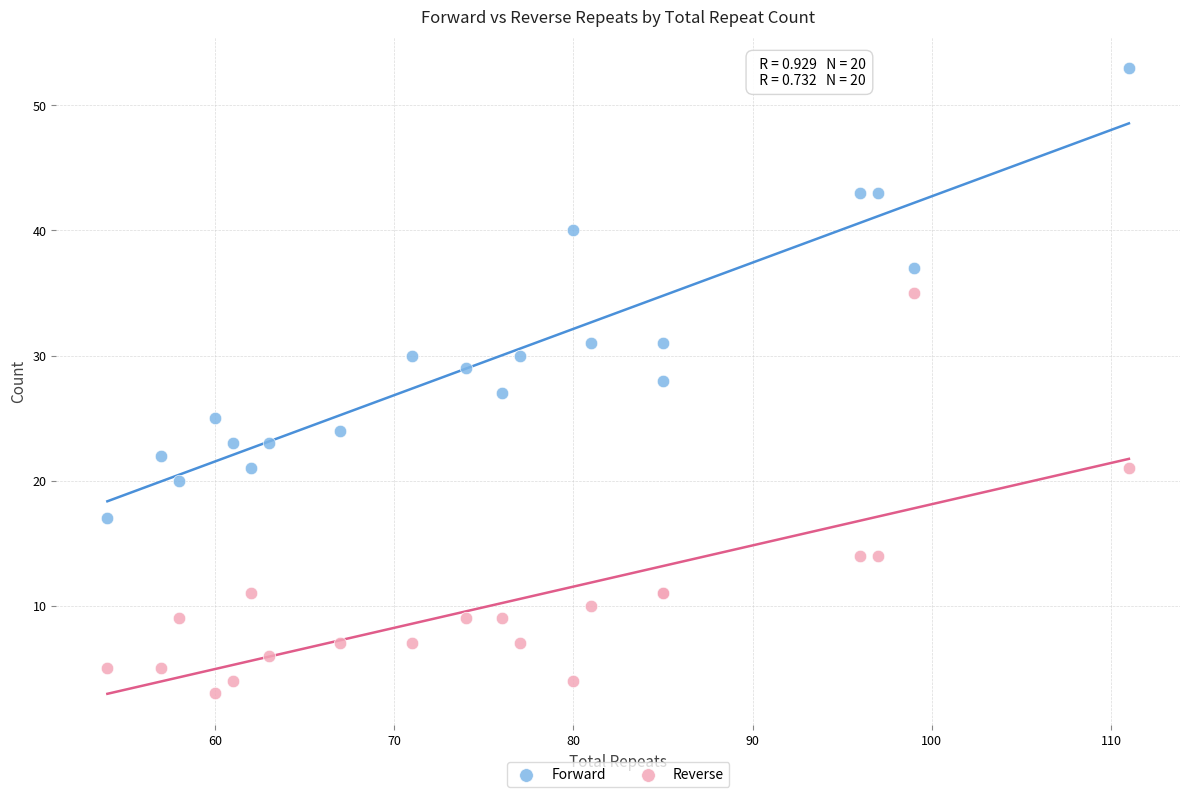

In the Reverse series, what Y value is closest to 19?

21